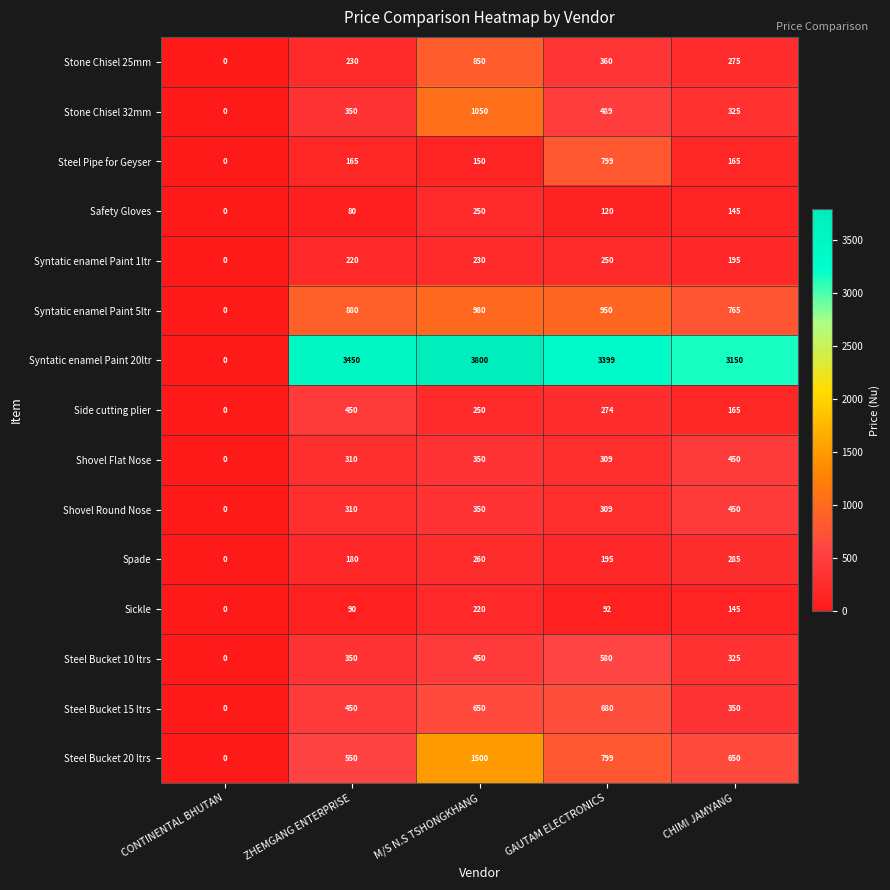

Between CONTINENTAL BHUTAN and CHIMI JAMYANG, which series saw the biggest shift?

Syntatic enamel Paint 20ltr